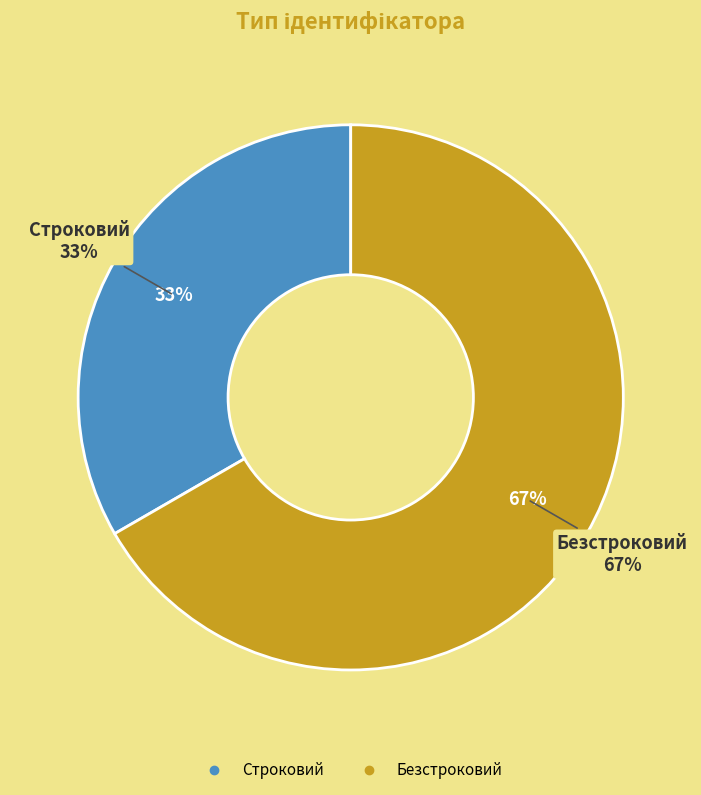

Do Строковий and Безстроковий together represent more than half of the pie?

Yes